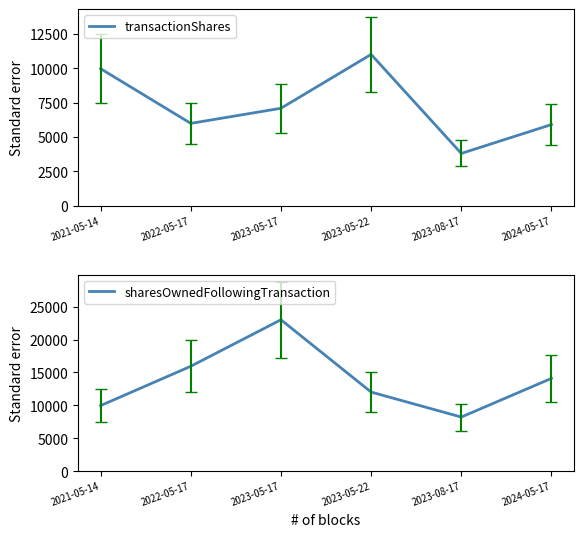

List the series in order of their overall mean, highest first.

sharesOwnedFollowingTransaction, transactionShares